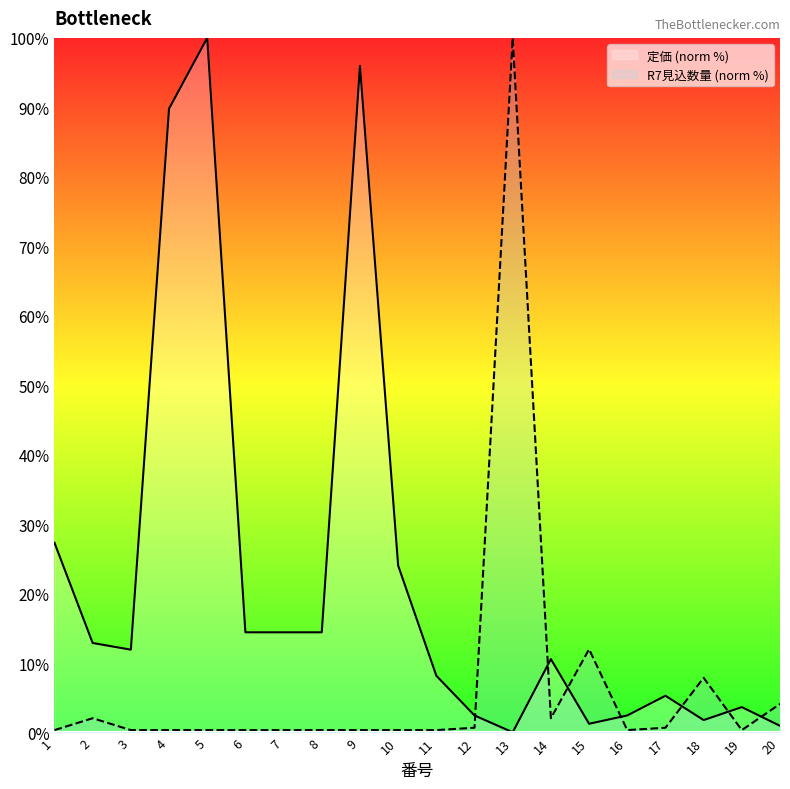

Which series has the largest total across all categories?

定価 (norm %)